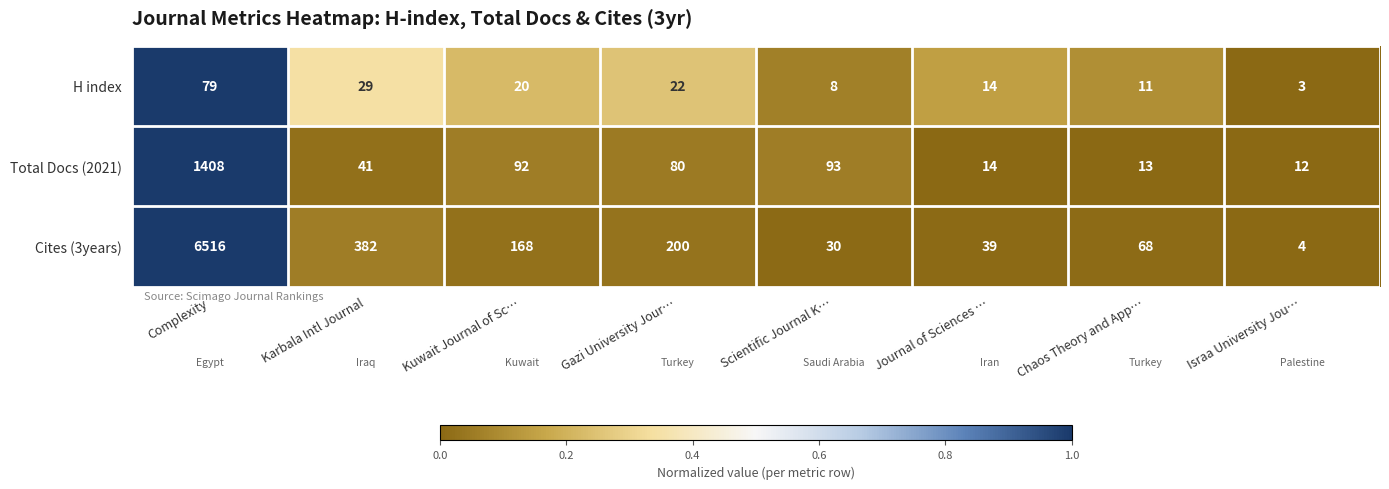

What is the sum of all Cites (3years) values?

7407